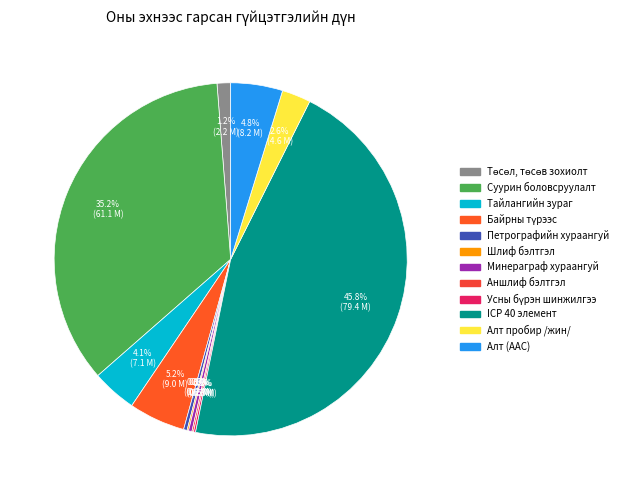

The Алт пробир /жин/ slice represents 16% of the pie. True or false?

False